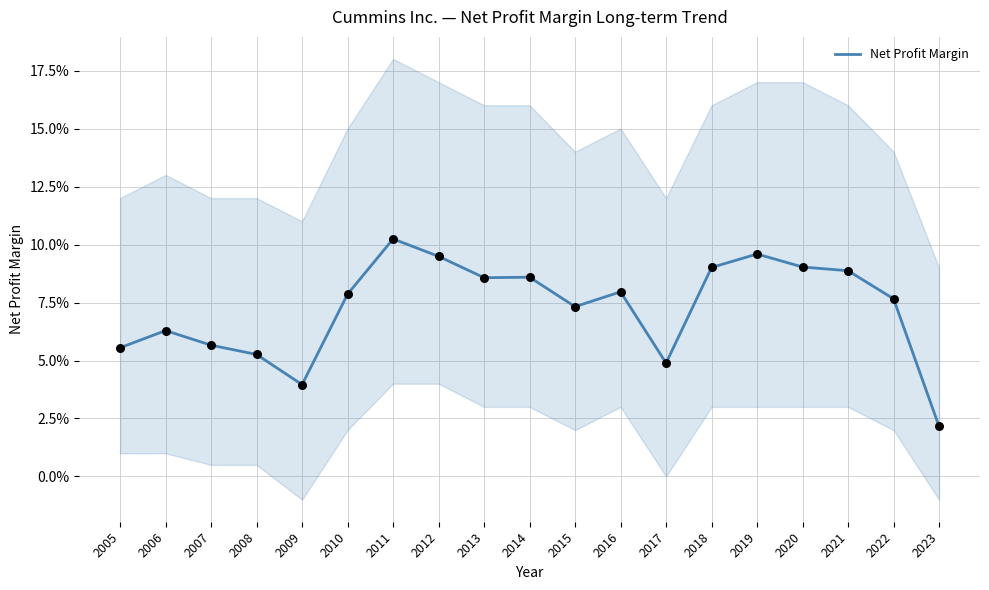

Which has a higher value, 2010 or 2008?

2010